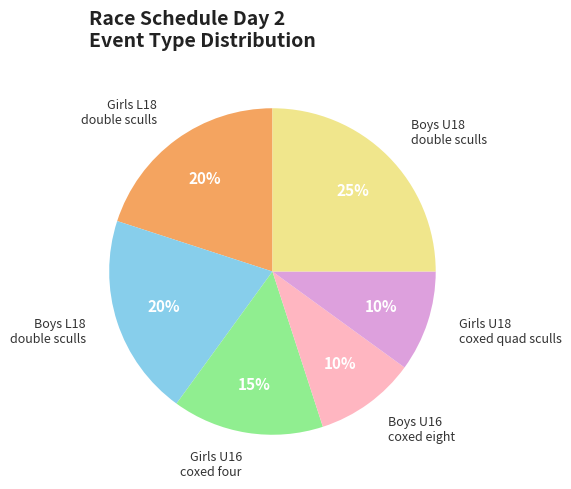

Does any single category account for the majority?

No